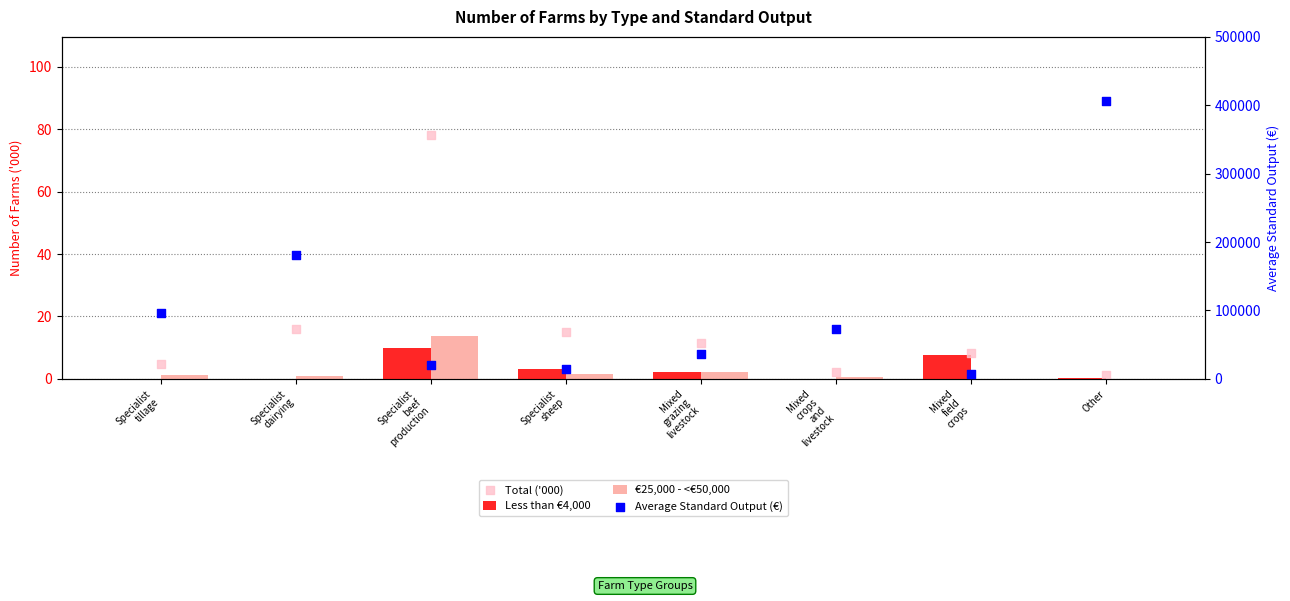

Which series contains the highest Y value?

Average Standard Output (€)